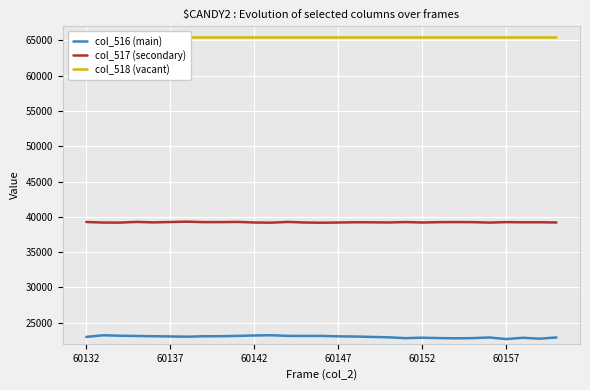

Reading left to right, list all the values displayed in this chart.

col_516 (main): 22975	23211	23143	23109	23071	23045	23005	23067	23075	23120	23179	23217	23120	23113	23117	23058	23031	22975	22921	22800	22863	22810	22775	22803	22897	22668	22854	22724	22900
col_517 (secondary): 39264	39184	39180	39276	39210	39261	39313	39245	39250	39275	39194	39169	39275	39192	39163	39189	39226	39220	39198	39252	39192	39239	39253	39242	39180	39247	39223	39230	39194
col_518 (vacant): 65535	65535	65535	65535	65535	65535	65535	65535	65535	65535	65535	65535	65535	65535	65535	65535	65535	65535	65535	65535	65535	65535	65535	65535	65535	65535	65535	65535	65535